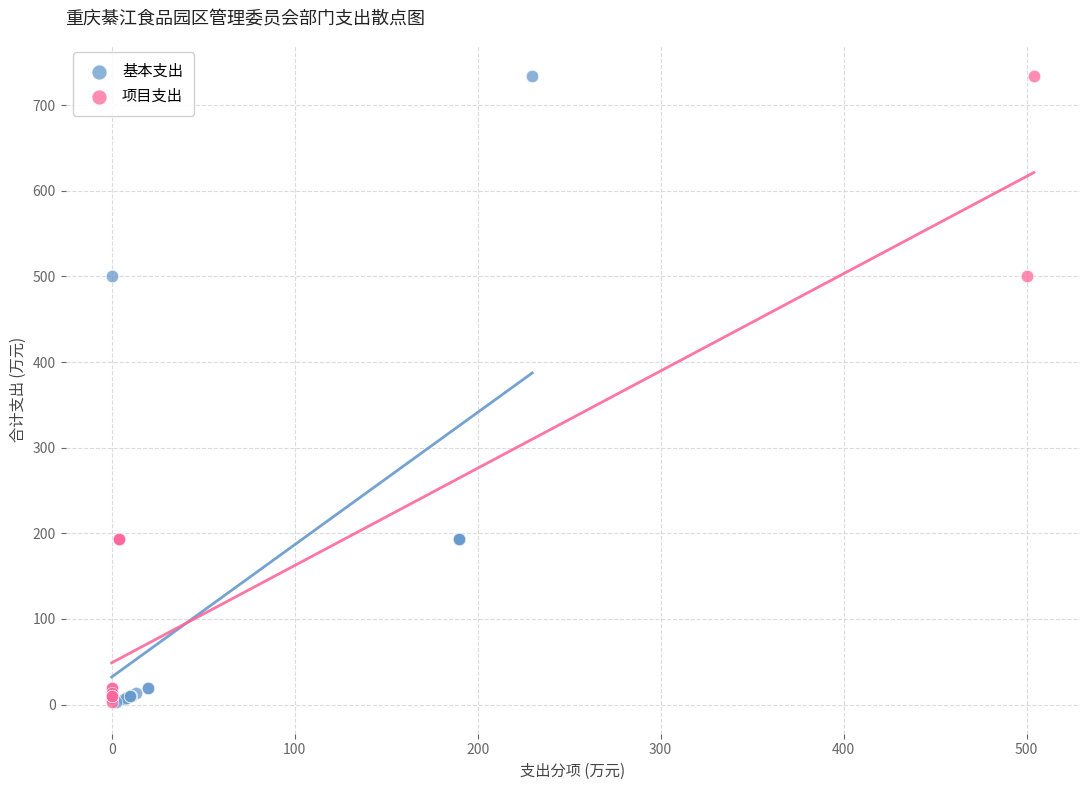

What are all the series names shown in the legend?

基本支出, 项目支出